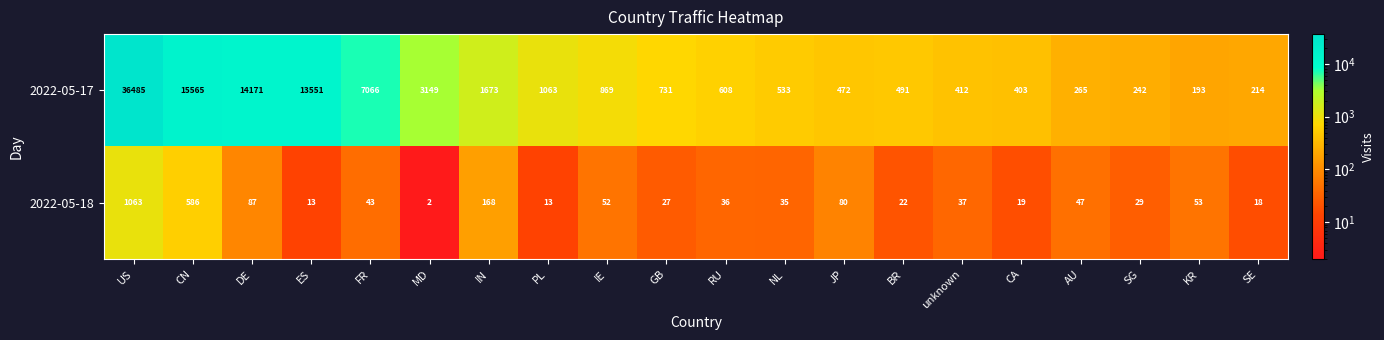

What is the spread (max minus min) of values at AU?

218